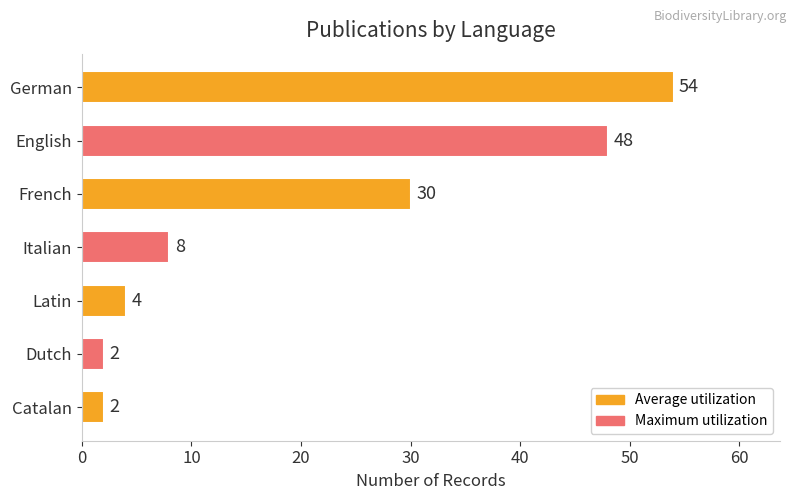

Count the number of categories in the chart.

7